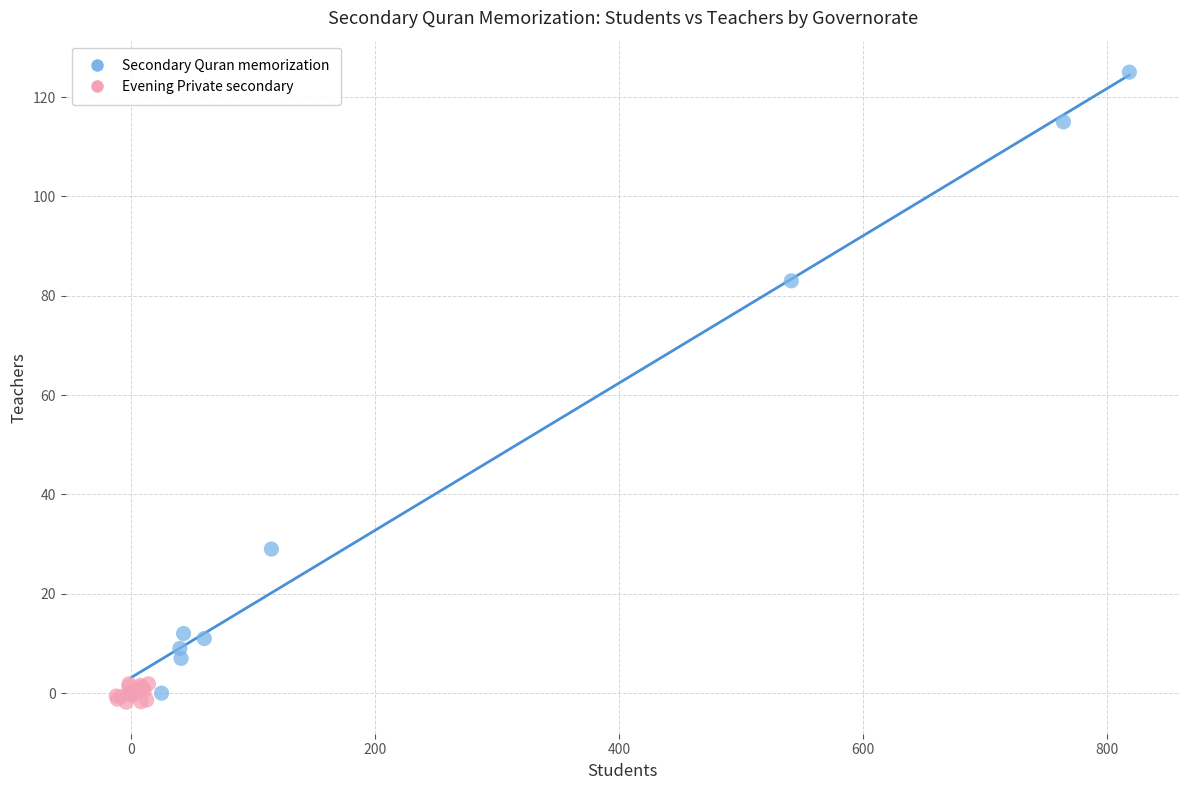

What are all the series names shown in the legend?

Secondary Quran memorization, Evening Private secondary